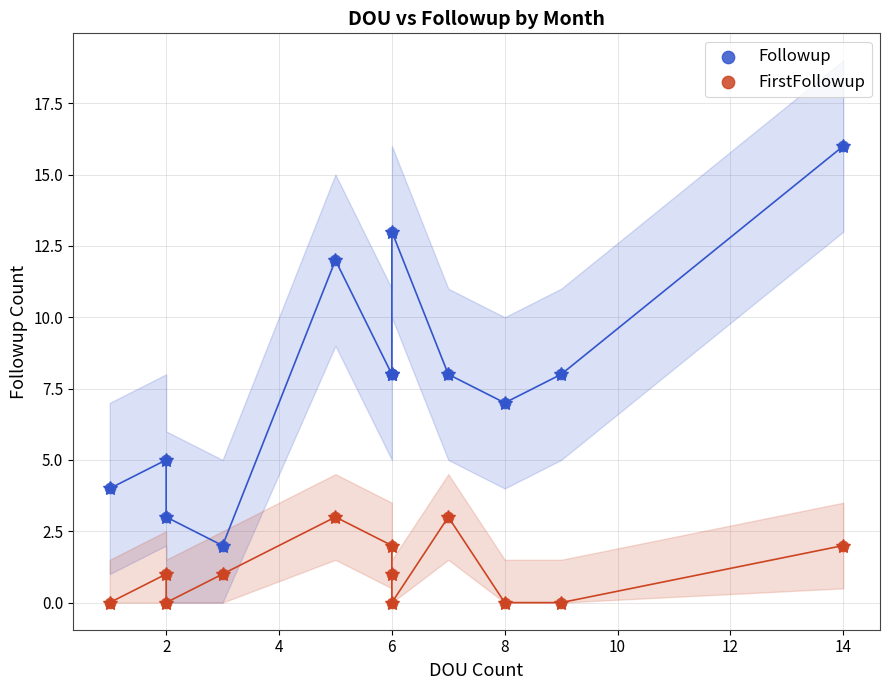

Which series has the widest spread of Y values?

Followup